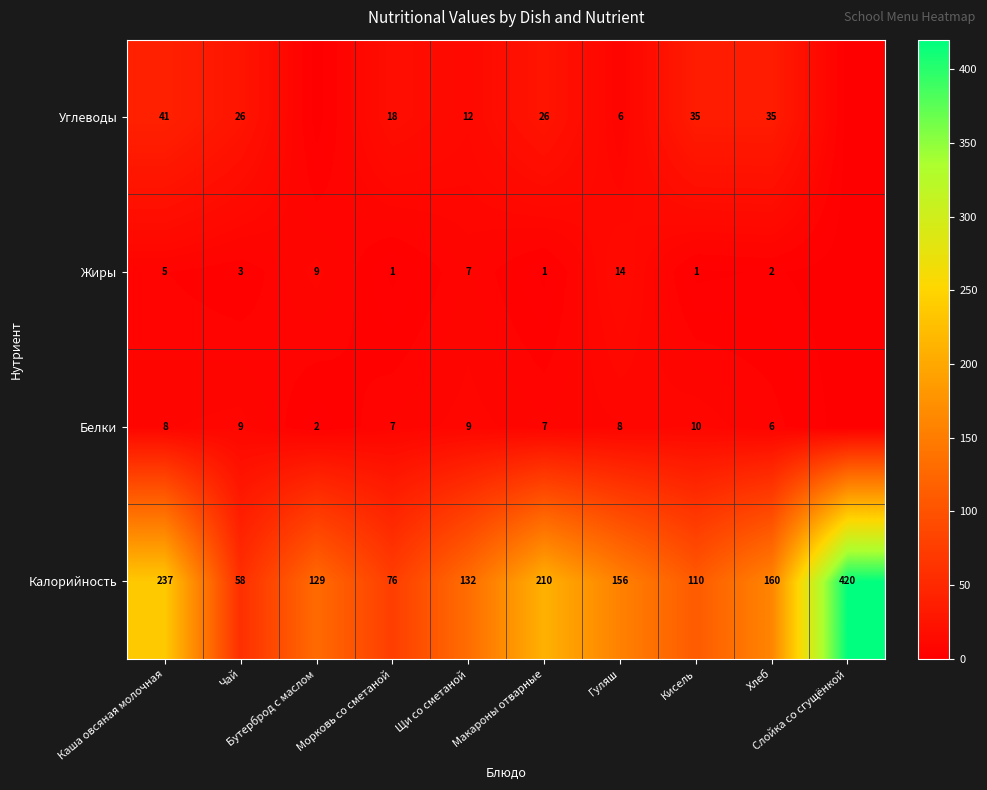

What is the average value of the Калорийность series?

169